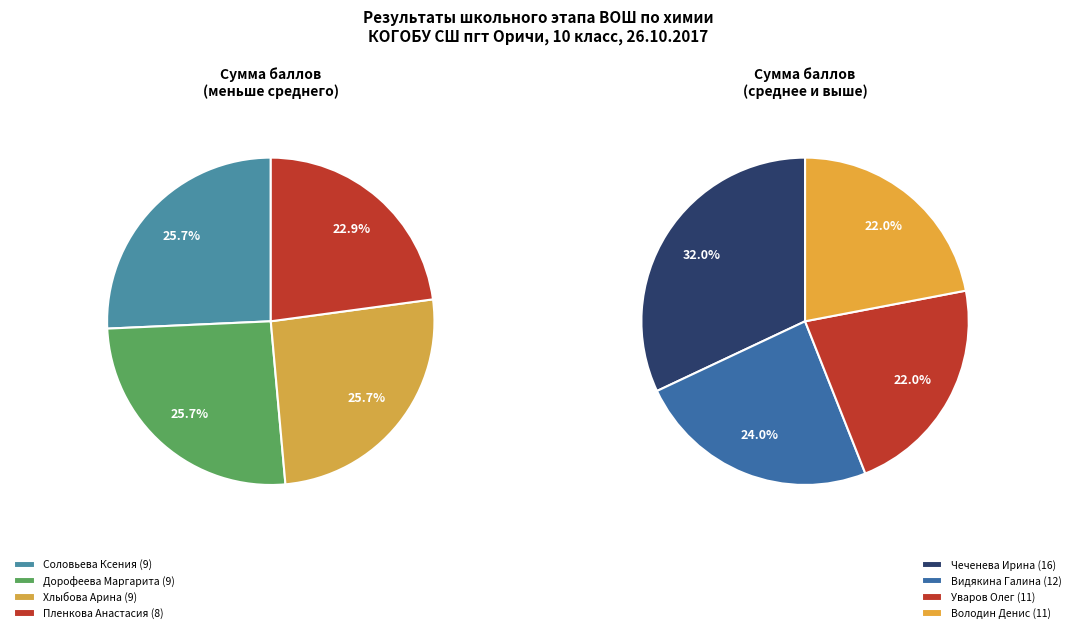

True or false: Соловьева Ксения accounts for 11% of the total.

True